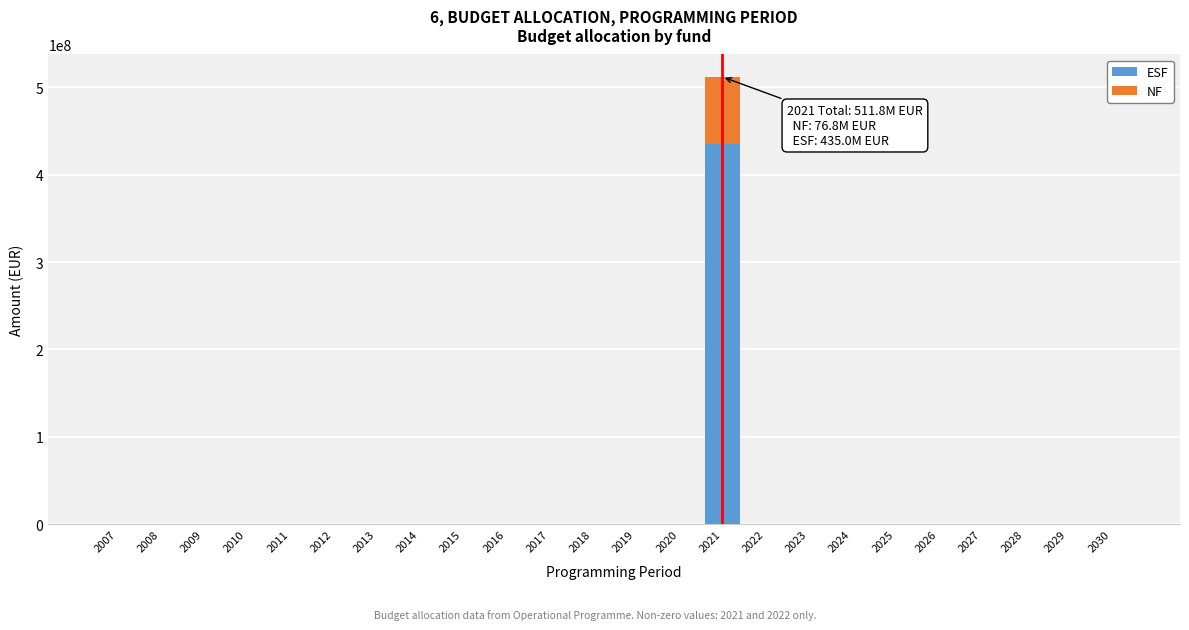

What is the maximum value for ESF?

435032697.1